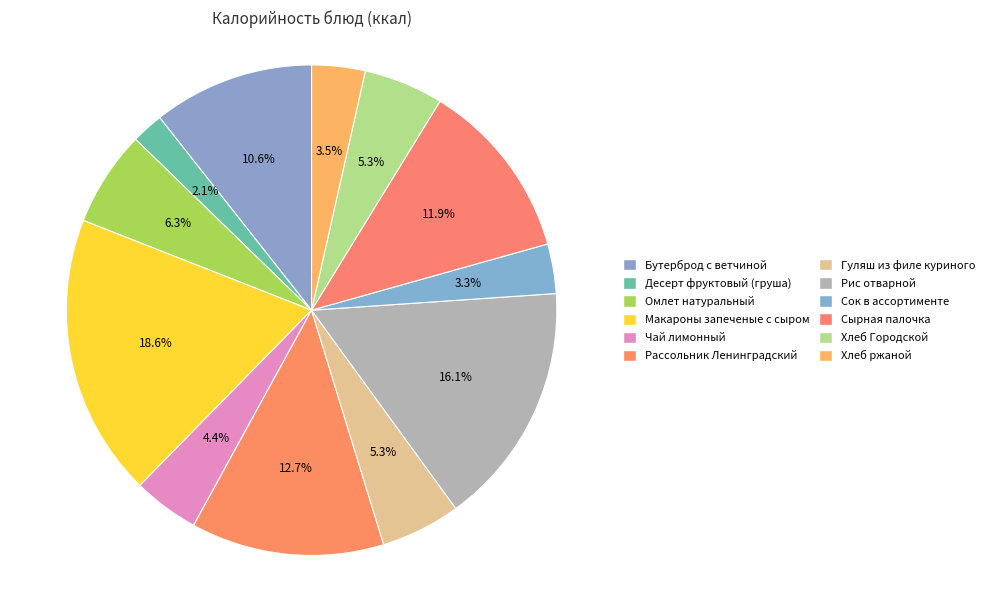

Does Бутерброд с ветчиной represent more than half of the total?

No